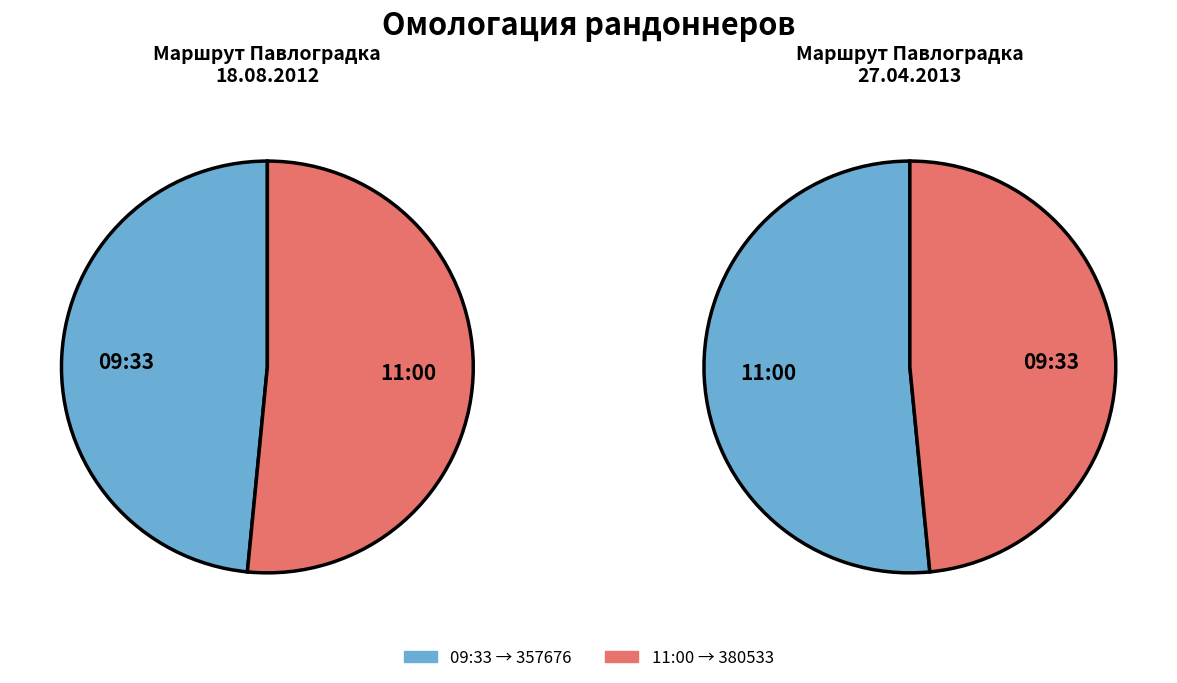

To the nearest percent, what portion does 11:00 represent?

52%